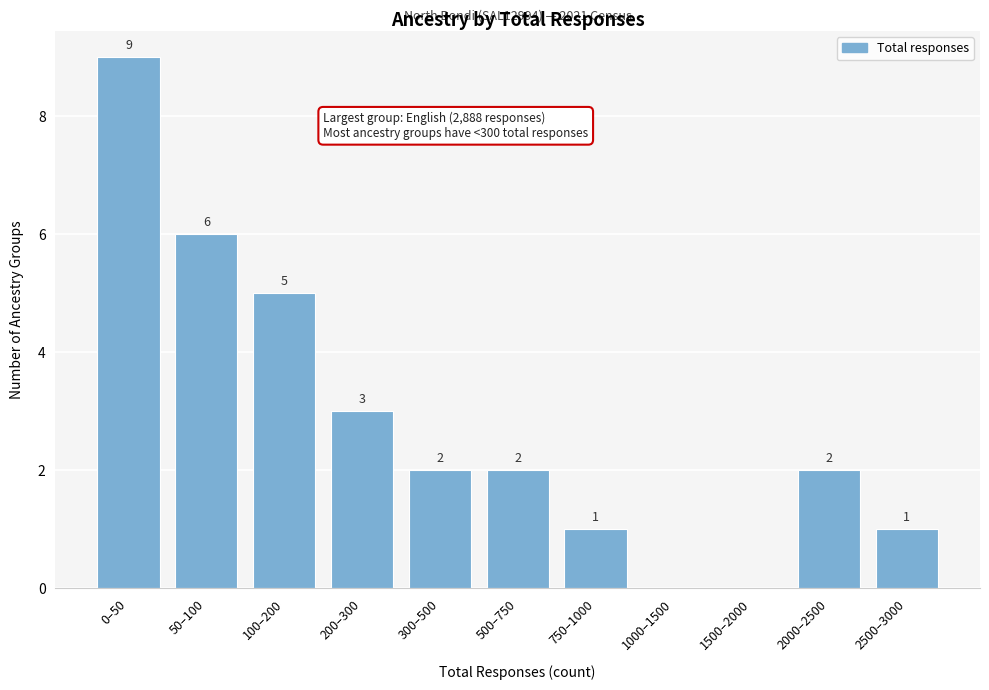

Reading left to right, what are all the values shown in this chart?

0–50=9	50–100=6	100–200=5	200–300=3	300–500=2	500–750=2	750–1000=1	1000–1500=0	1500–2000=0	2000–2500=2	2500–3000=1